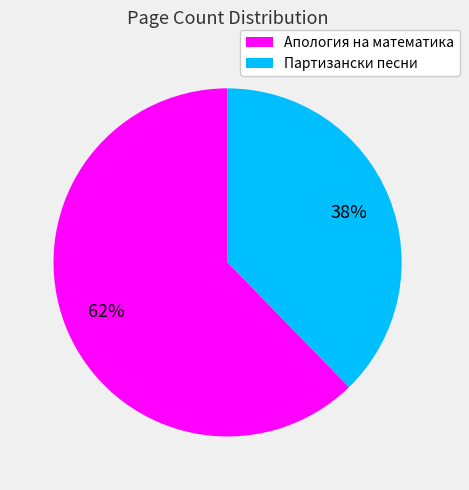

Which slice is the largest?

Апология на математика